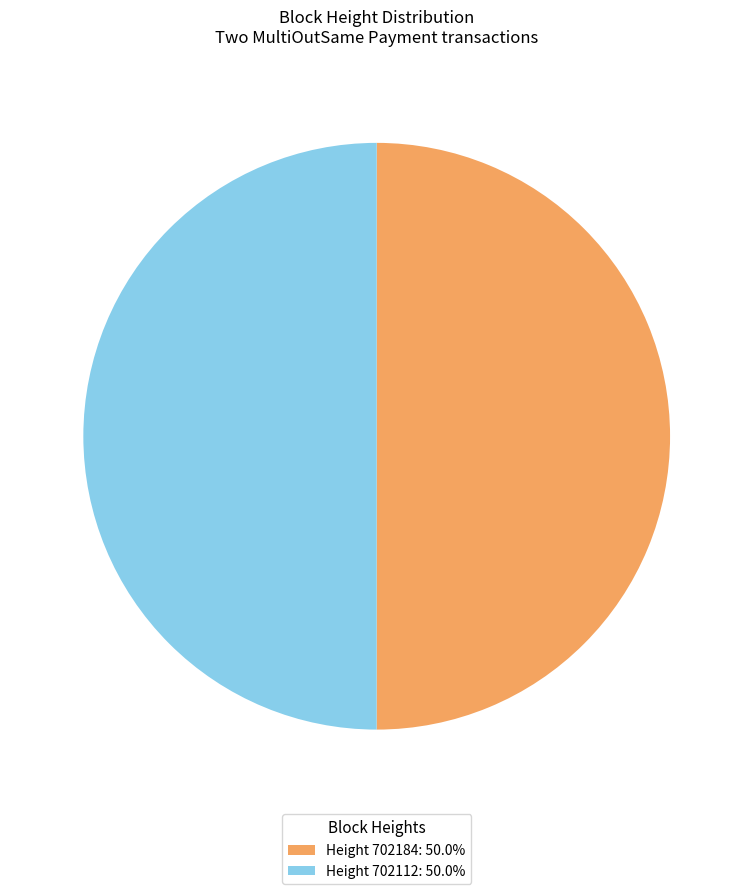

Approximately how many times larger is the value at Height 702184: 50.0% compared to Height 702112: 50.0%?

1.0